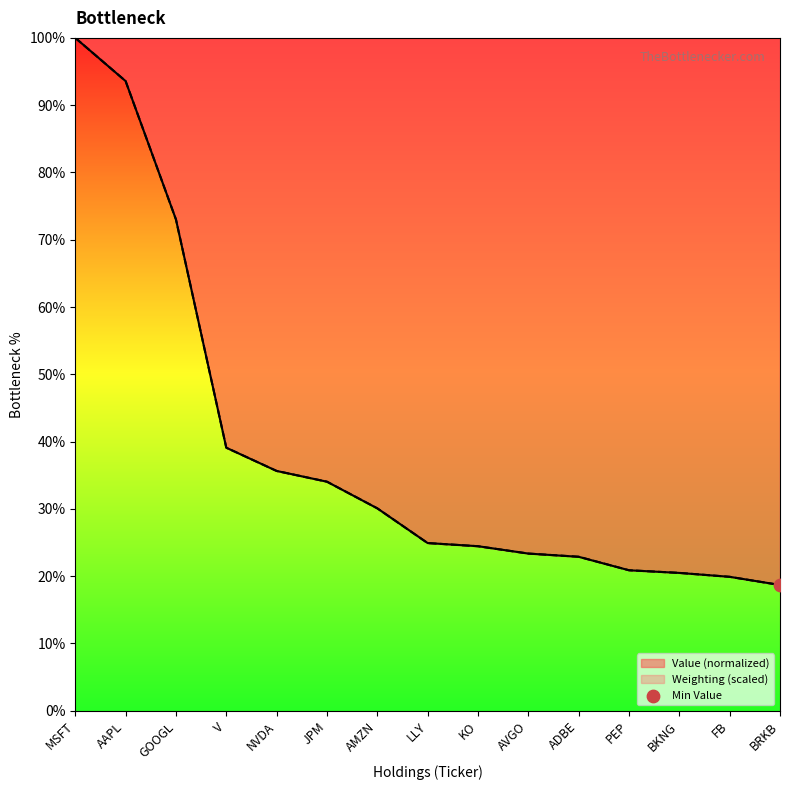

At how many categories does at least one series exceed 35?

5